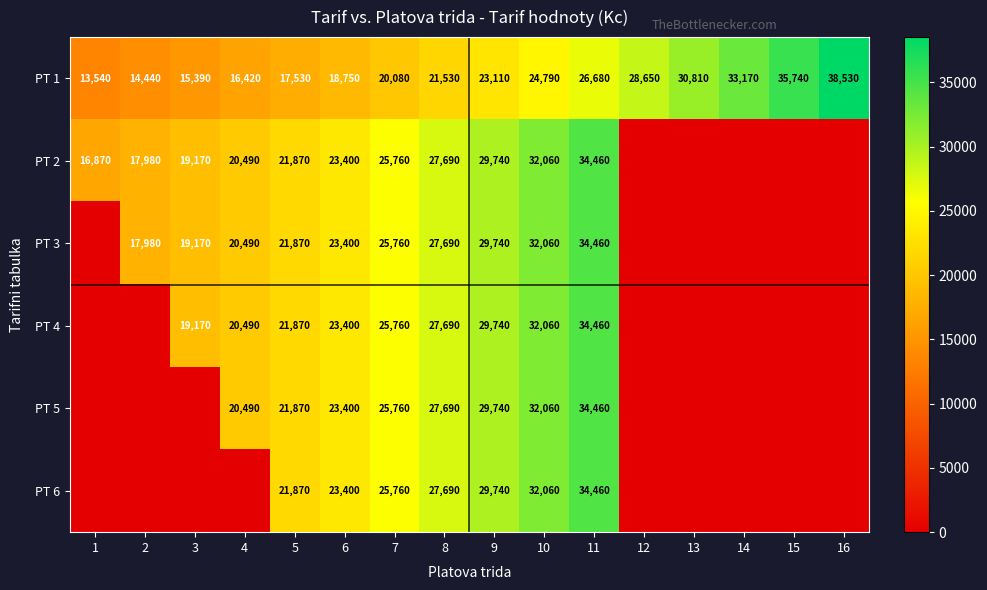

Rank the categories by PT 1 value from highest to lowest.

16, 15, 14, 13, 12, 11, 10, 9, 8, 7, 6, 5, 4, 3, 2, 1